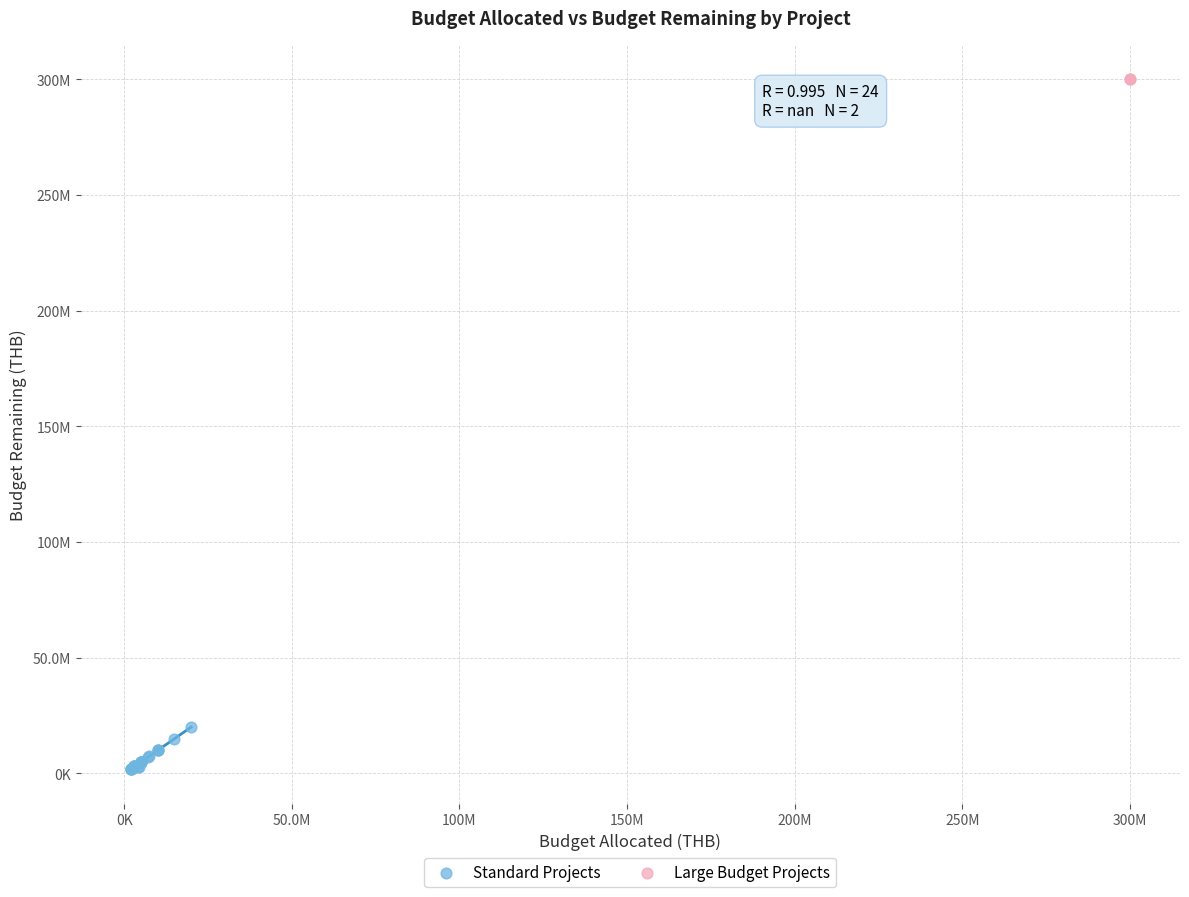

Which series contains the lowest Y value?

Standard Projects